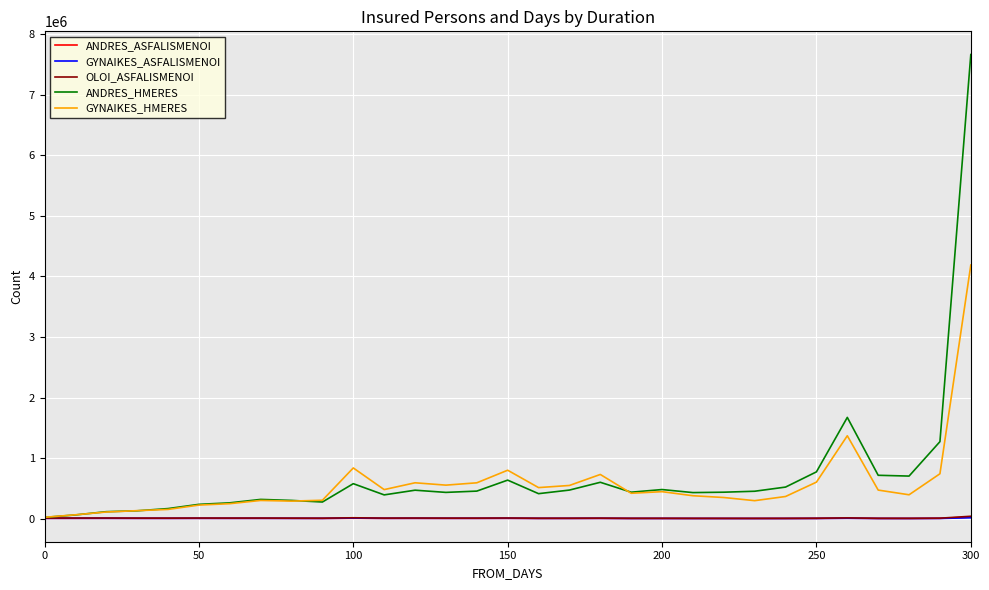

At how many categories does at least one series exceed 6814054?

1